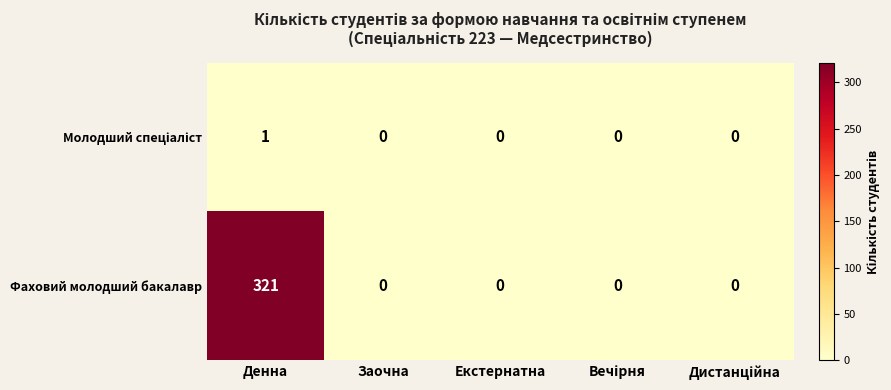

Which series has the largest range (max minus min)?

Фаховий молодший бакалавр